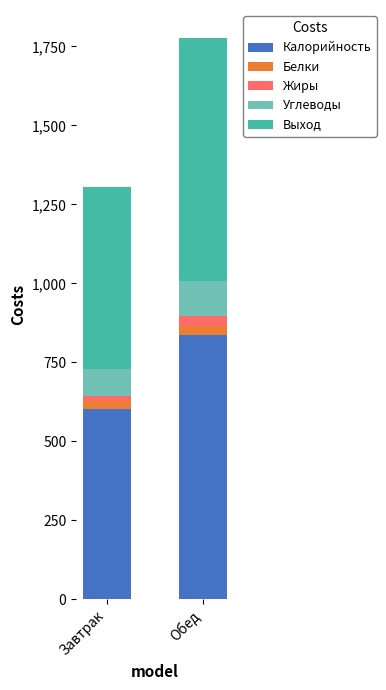

At which category is the sum across all series the highest?

Обед